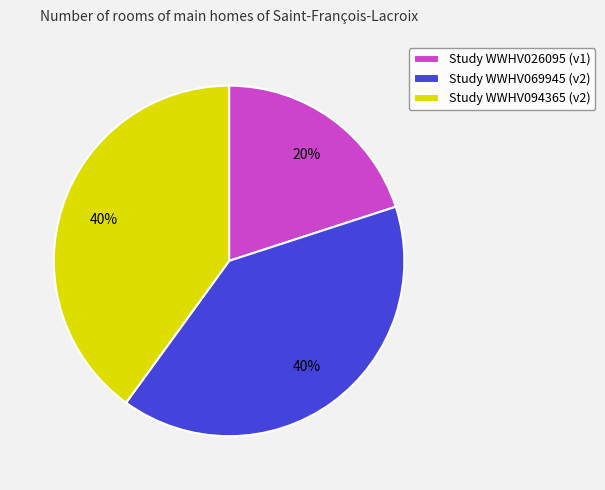

Is the sum of Study WWHV026095 (v1) and Study WWHV069945 (v2) greater than half?

Yes